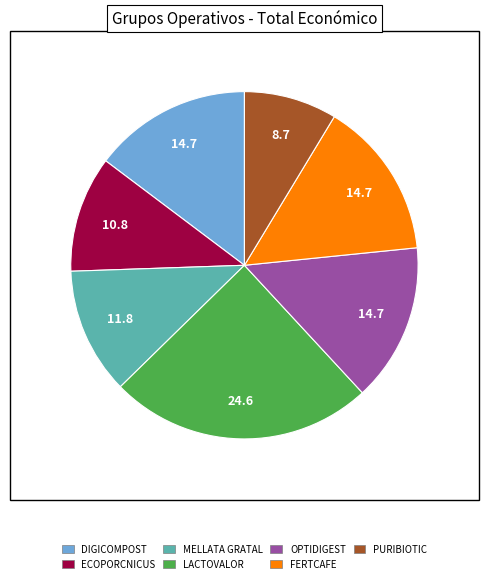

What is the smallest slice in the pie chart?

PURIBIOTIC